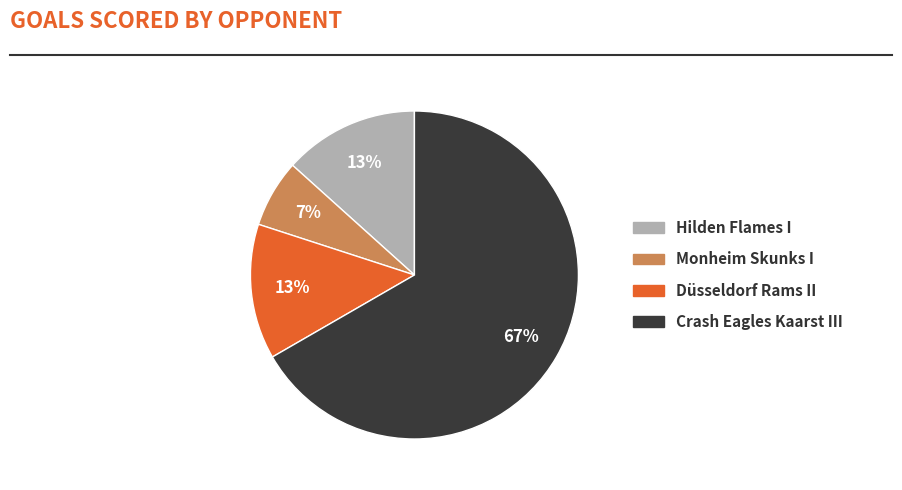

Count the number of slices in the pie.

4